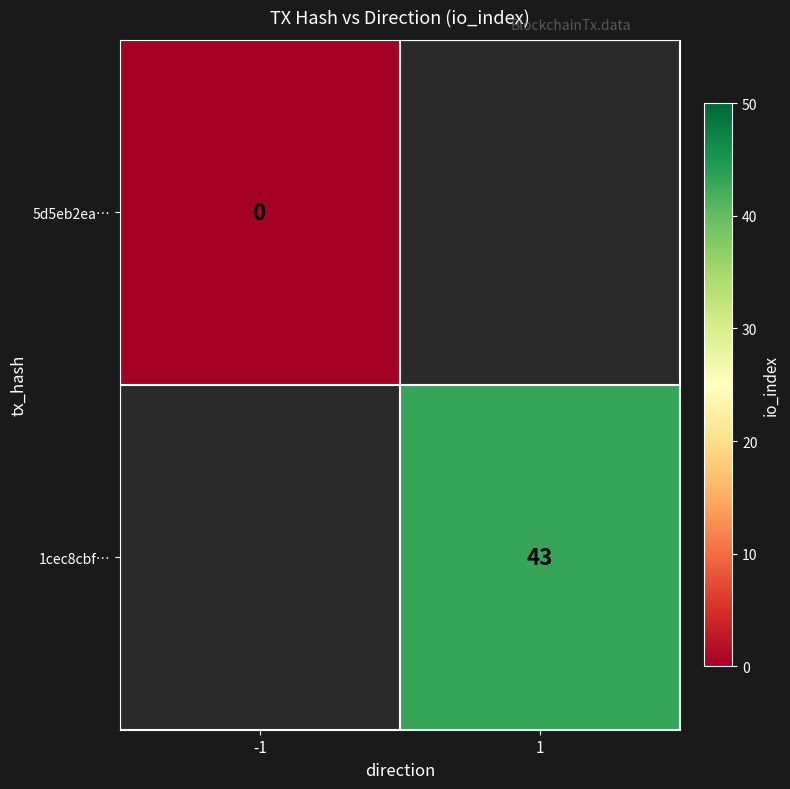

What is the greatest value displayed?

43.0